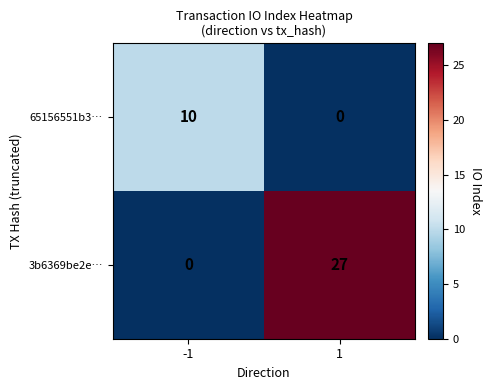

Which series changed the most between -1 and 1?

3b6369be2e…